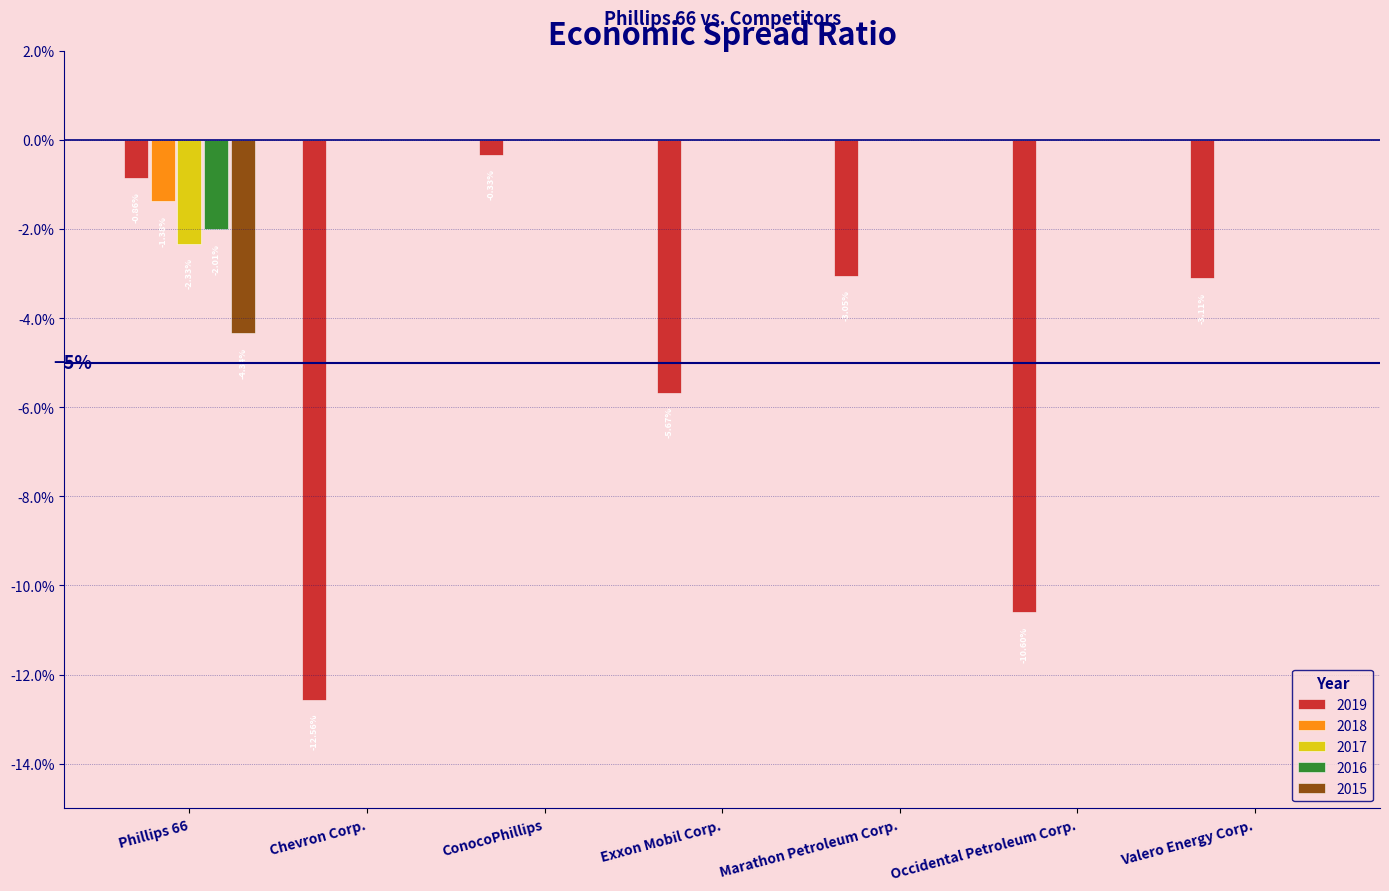

Reading left to right, what are all the values shown in this chart?

2019: -0.0	-0.1	-0.0	-0.1	-0.0	-0.1	-0.0
2018: -0.0	0.0	0.0	0.0	0.0	0.0	0.0
2017: -0.0	0.0	0.0	0.0	0.0	0.0	0.0
2016: -0.0	0.0	0.0	0.0	0.0	0.0	0.0
2015: -0.0	0.0	0.0	0.0	0.0	0.0	0.0